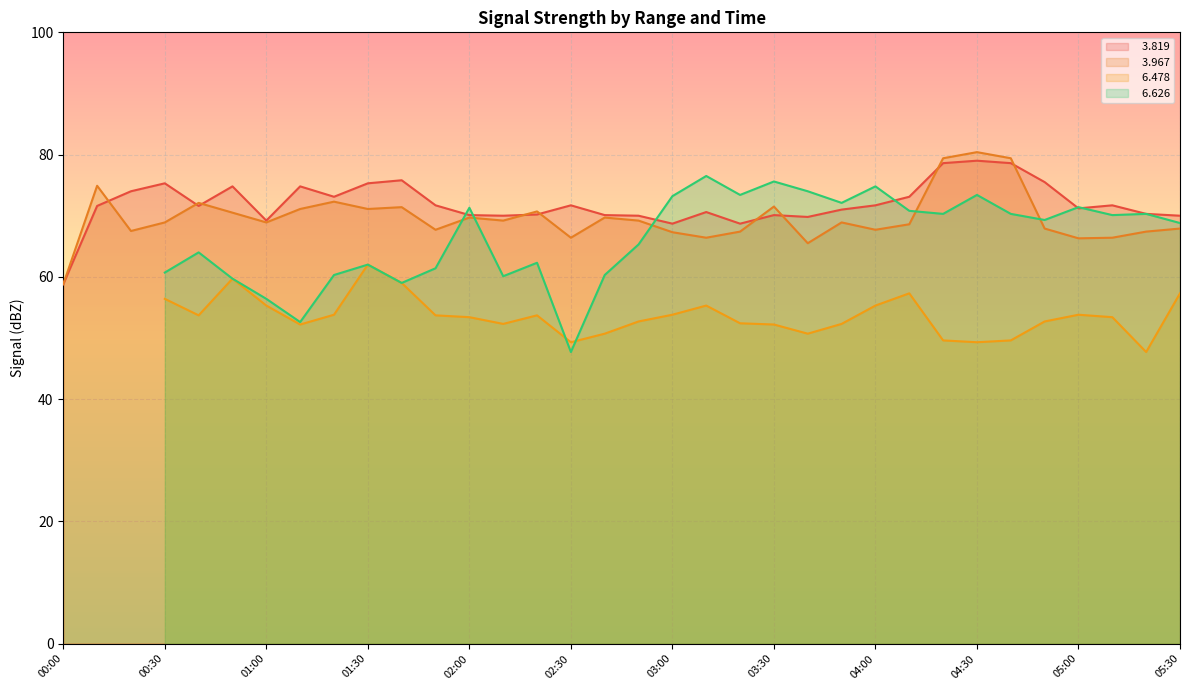

True or false:   3.819 and   3.967 cross at least once.

True